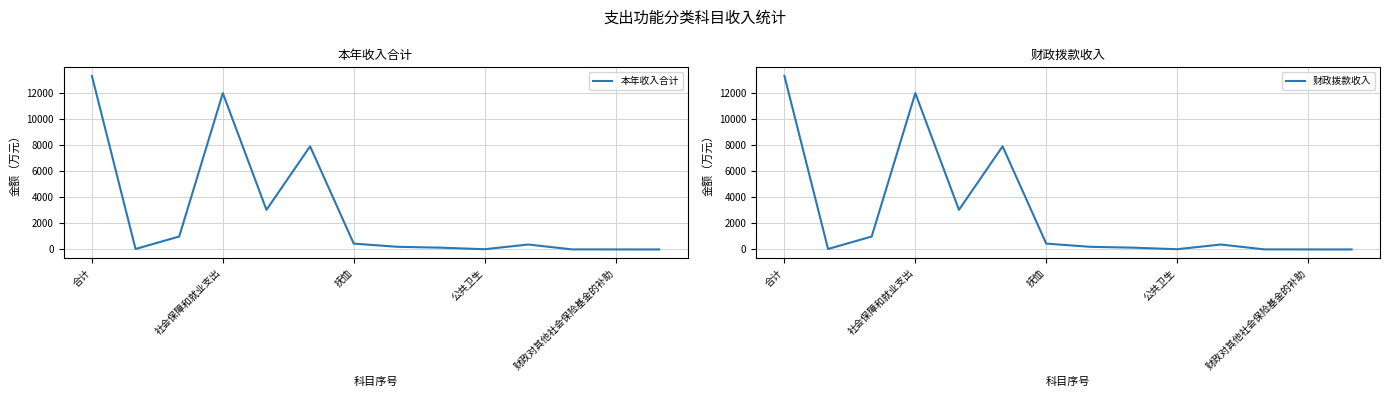

Reading left to right, what are all the values shown in this chart?

本年收入合计: 13310.4	36.8	993.2	11995.1	3039.2	7912.5	450.0	203.9	136.1	18.6	378.6	6.7	2.8	1.3
财政拨款收入: 13310.4	36.8	993.2	11995.1	3039.2	7912.5	450.0	203.9	136.1	18.6	378.6	6.7	2.8	1.3